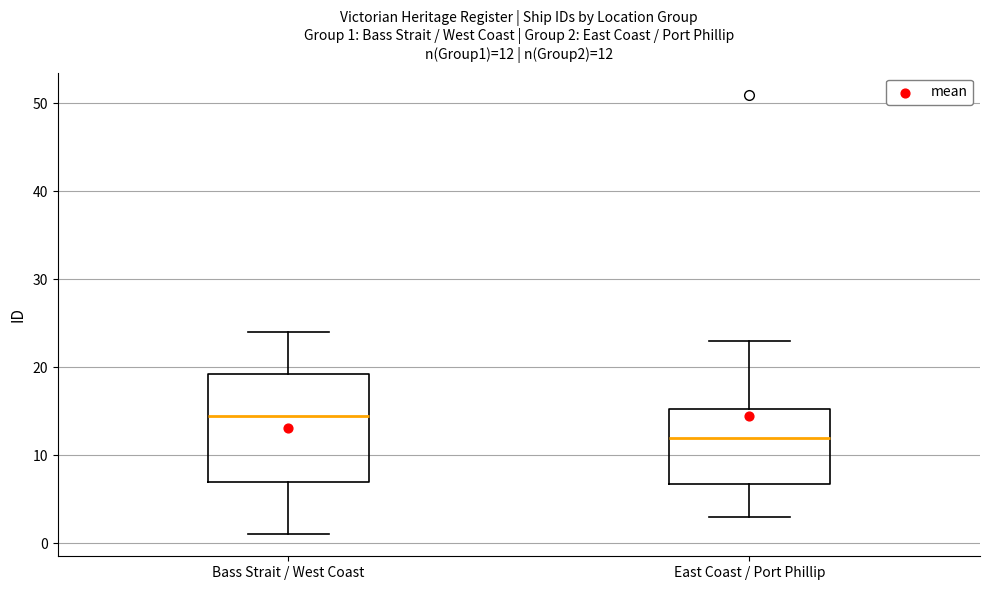

Which box's median line is the highest?

Bass Strait / West Coast